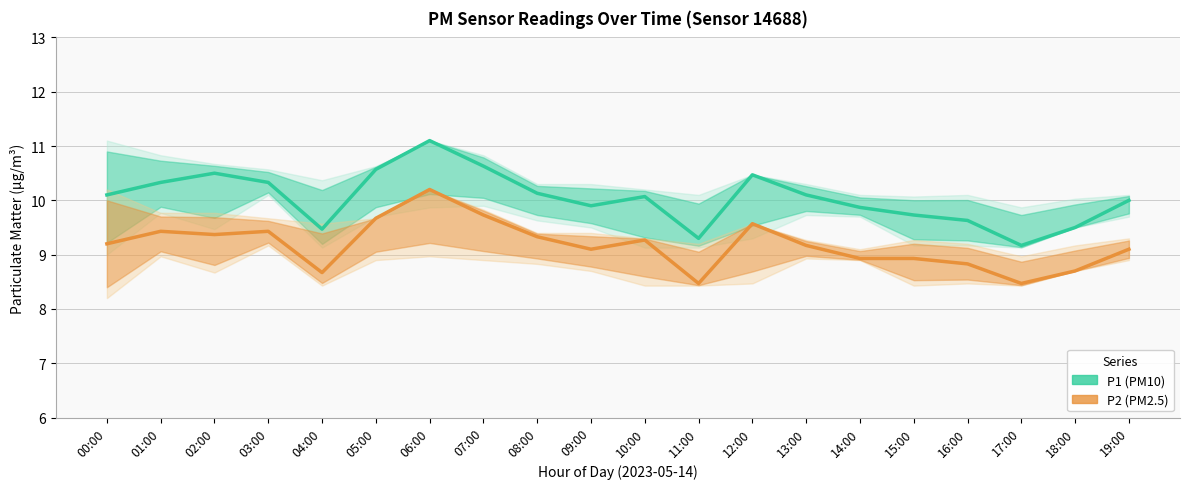

How many data points in P2 (PM2.5) are above 9?

13